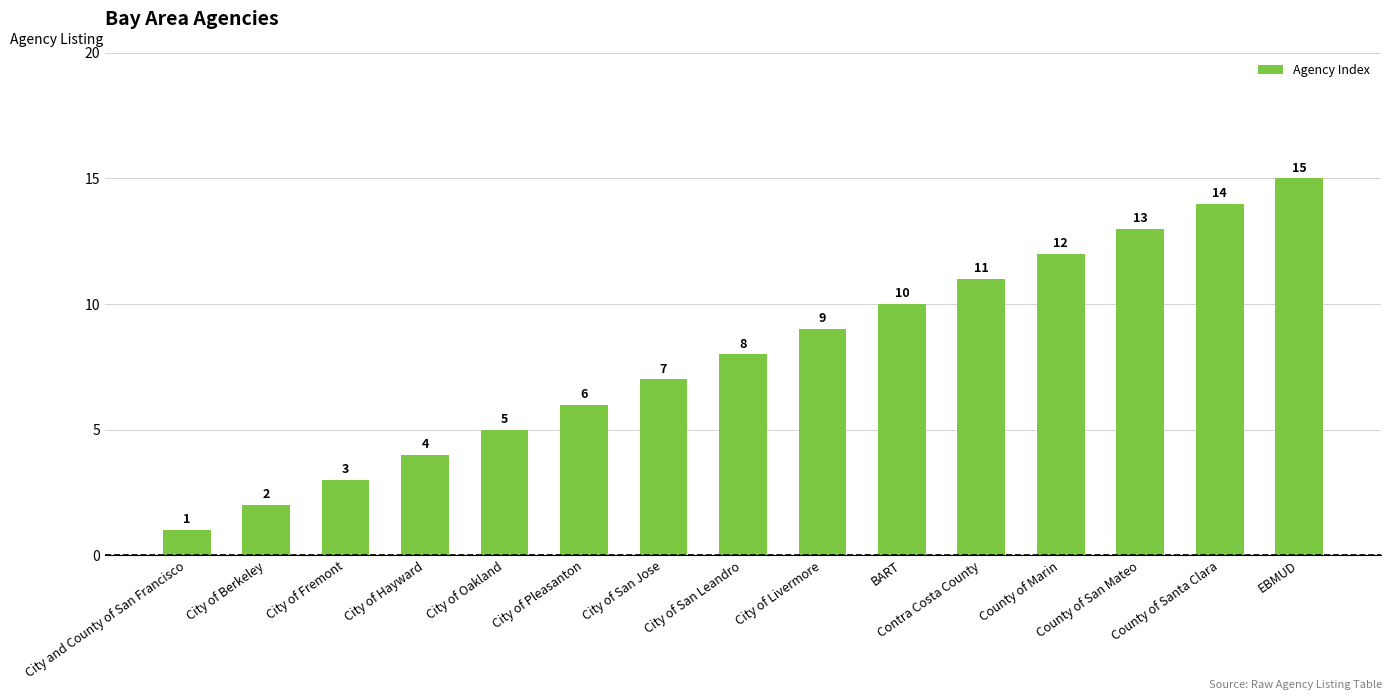

What is the label of the 6th bar from the left?

City of Pleasanton